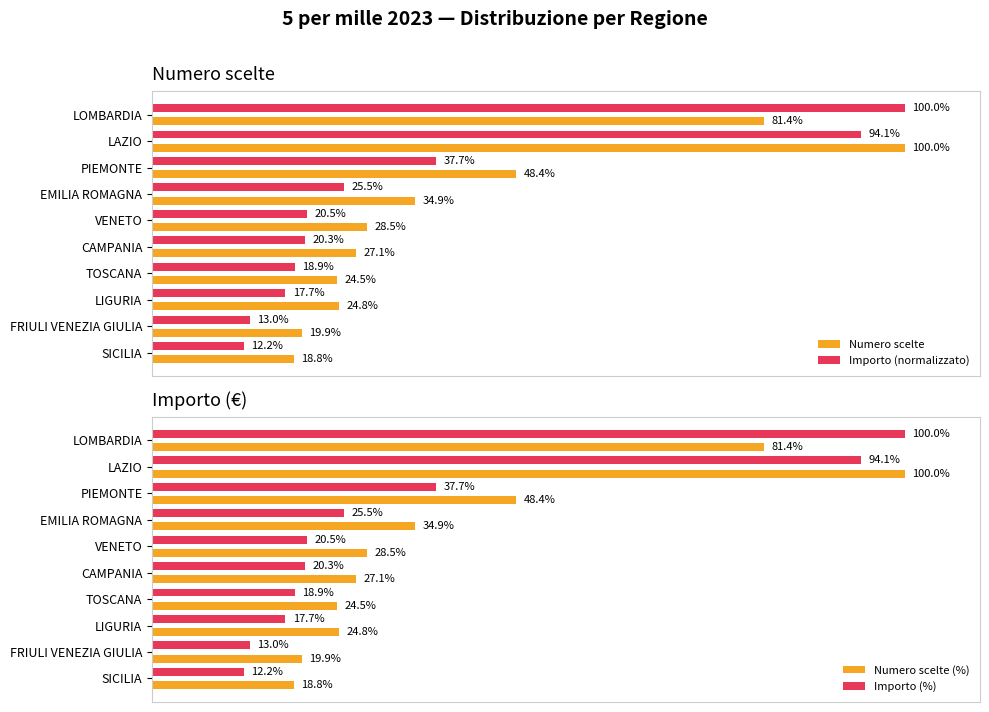

List the labels in order of Numero scelte (%) value, smallest first.

SICILIA, FRIULI VENEZIA GIULIA, TOSCANA, LIGURIA, CAMPANIA, VENETO, EMILIA ROMAGNA, PIEMONTE, LOMBARDIA, LAZIO